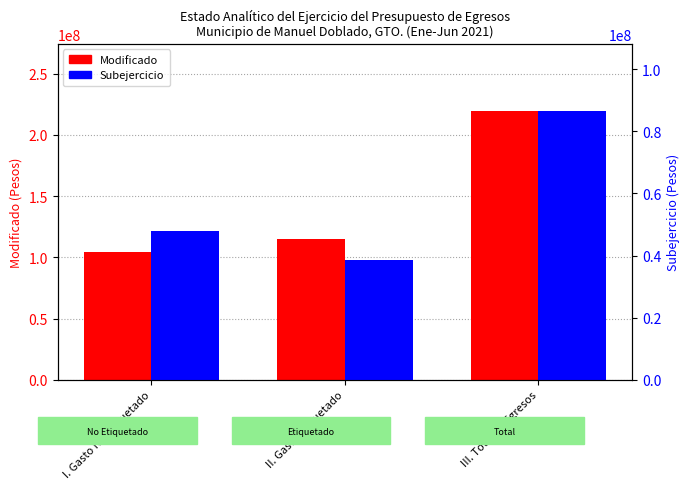

Count the number of categories in the chart.

3